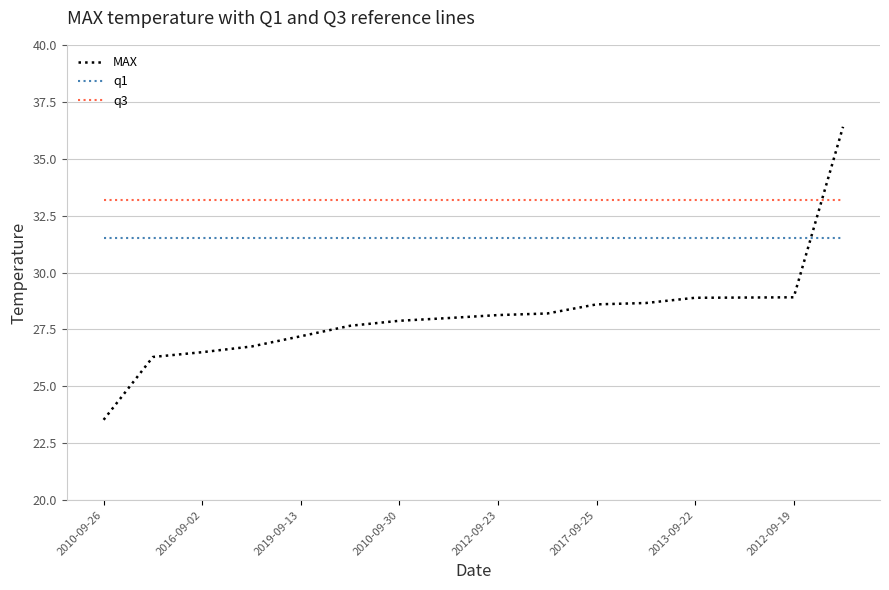

Which series has the largest total across all categories?

q3